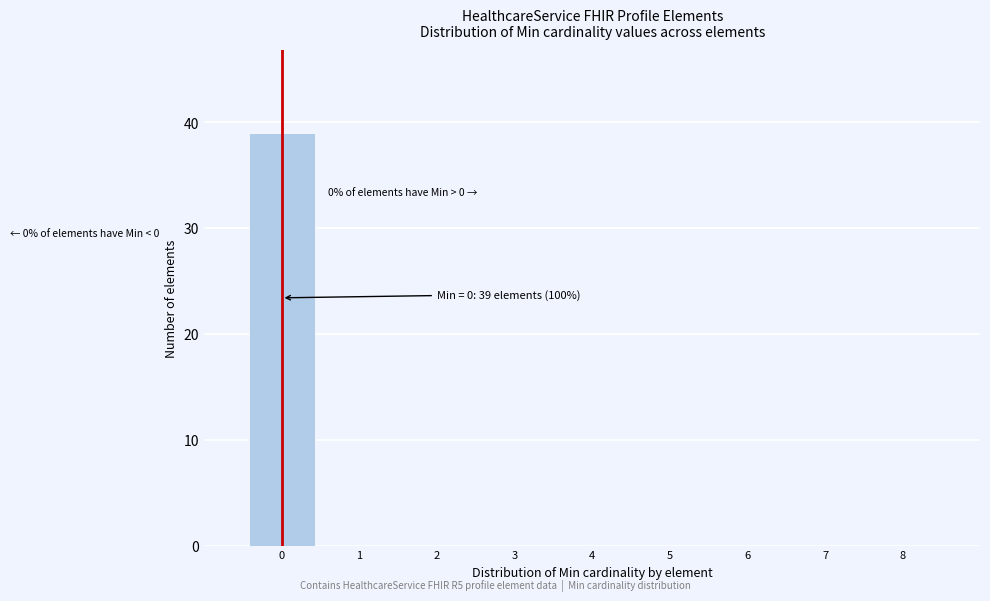

Reading left to right, list all the values displayed in this chart.

0=39	1=0	2=0	3=0	4=0	5=0	6=0	7=0	8=0